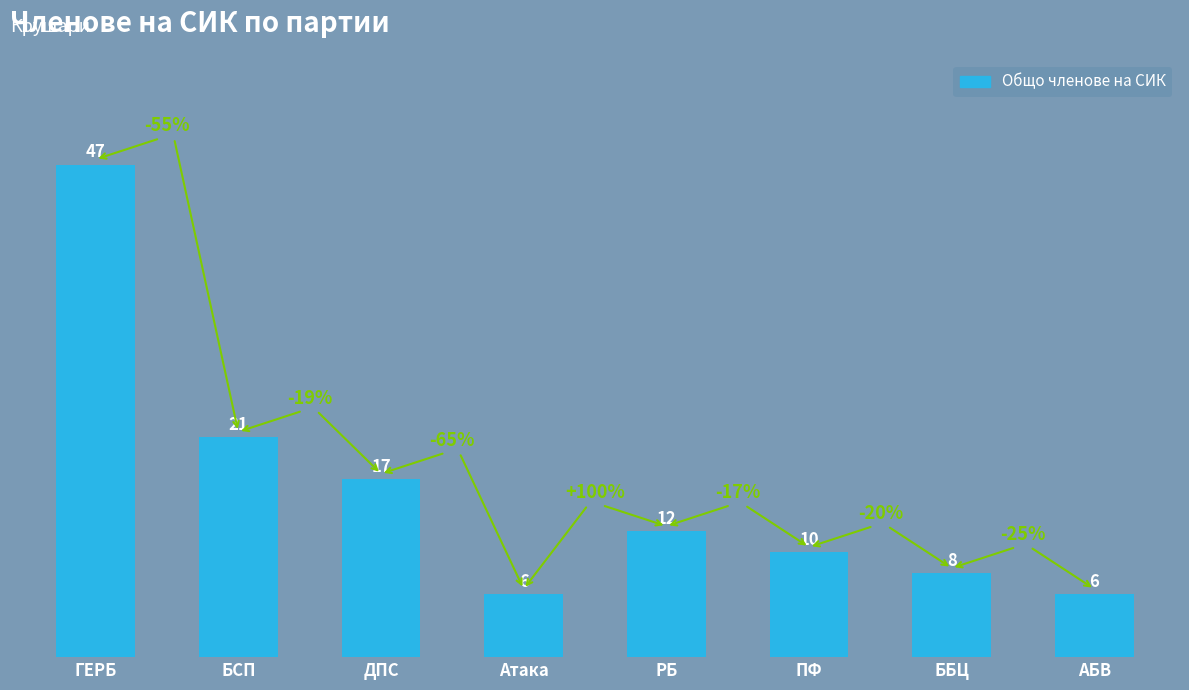

Between ГЕРБ and ББЦ, which is larger?

ГЕРБ